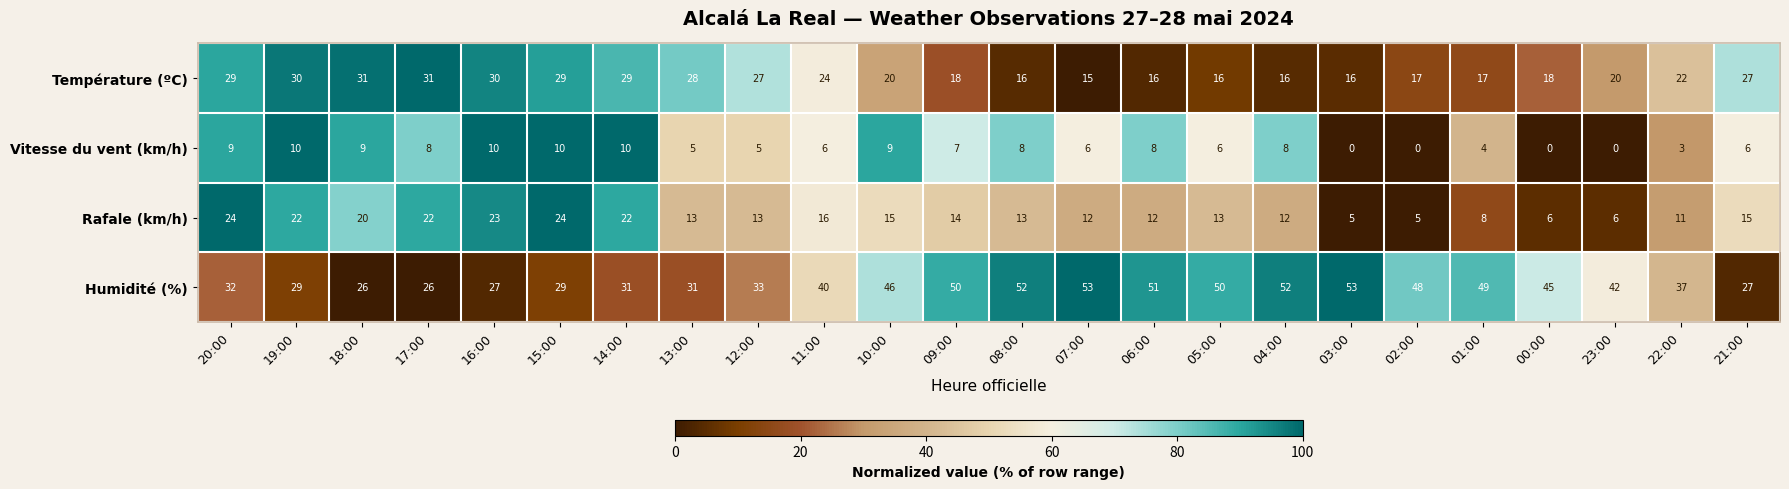

List the series in order of their peak value, lowest first.

Vitesse du vent (km/h), Rafale (km/h), Température (ºC), Humidité (%)